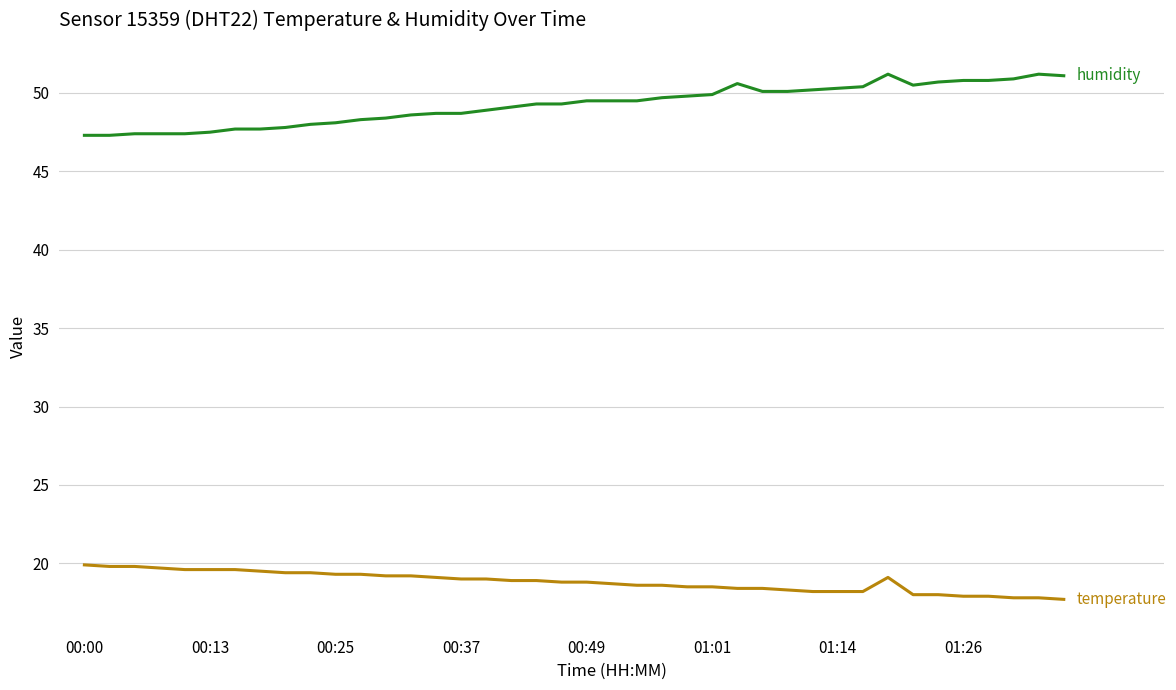

What is the minimum value shown in the chart?

17.7